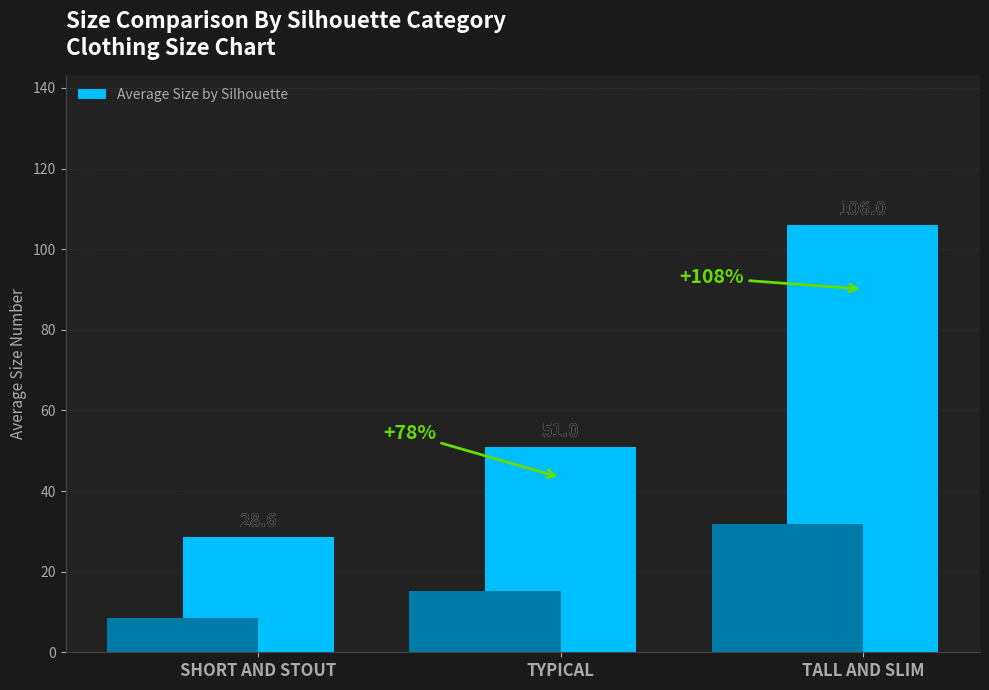

Reading left to right, what are all the values shown in this chart?

28.6	51.0	106.0